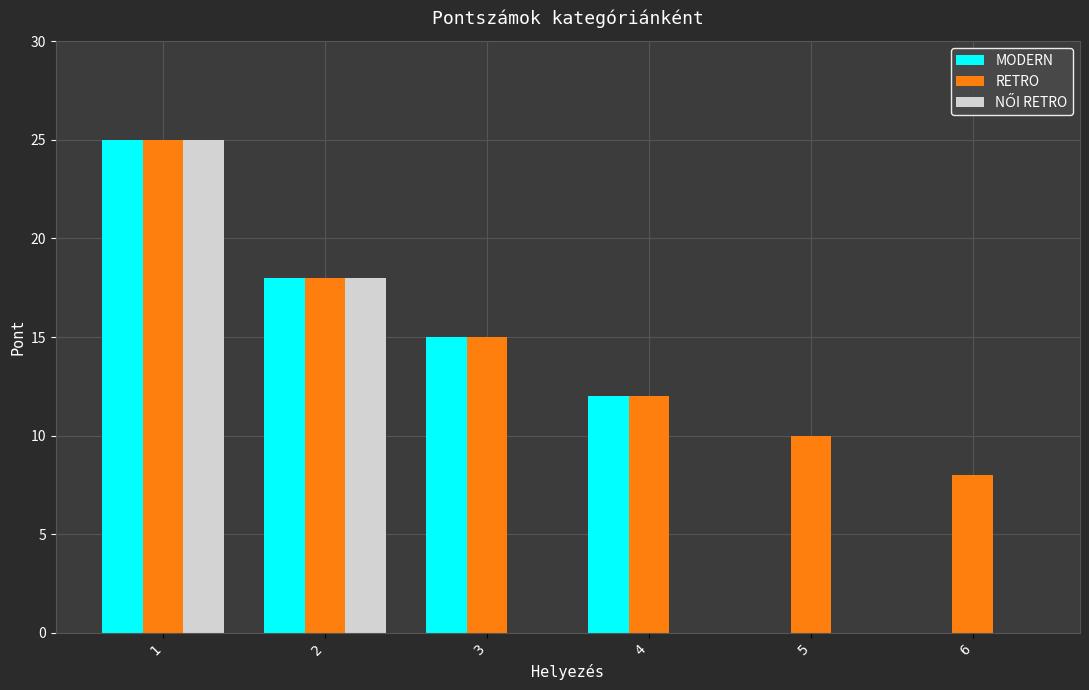

Which series has the largest total across all categories?

RETRO